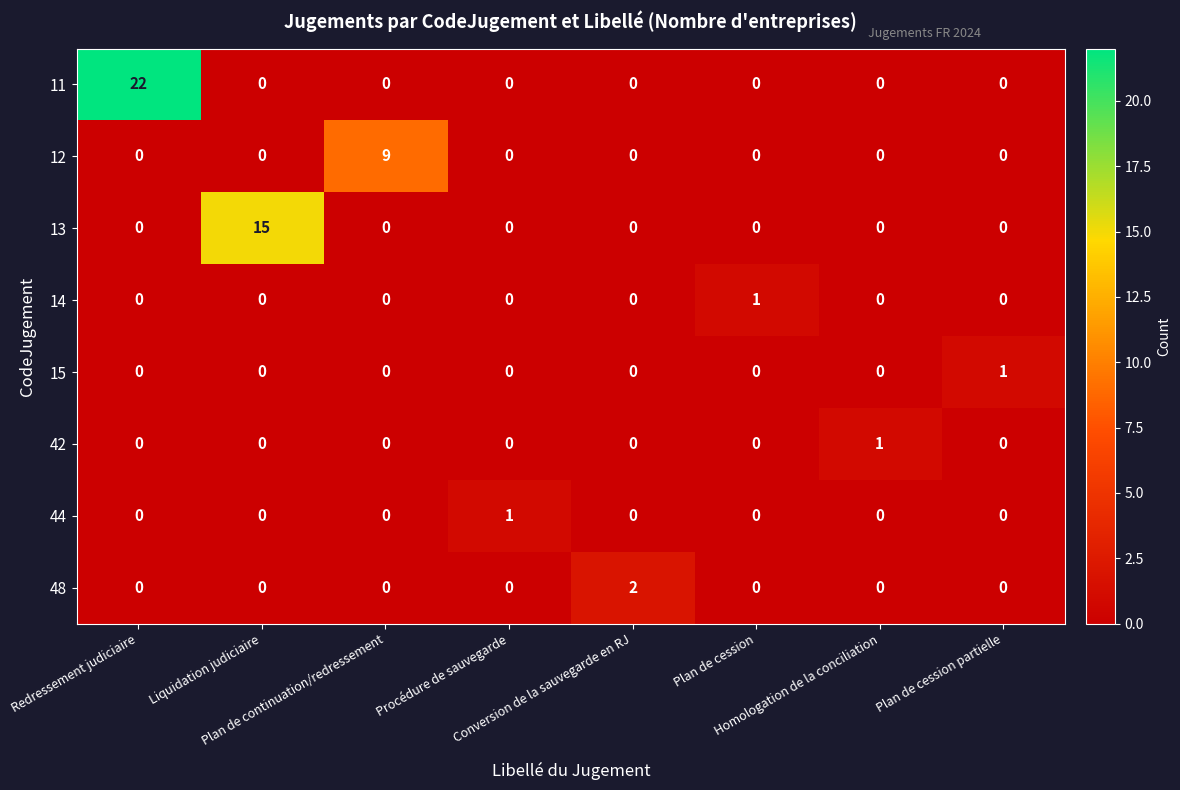

Which series has the largest total across all categories?

11